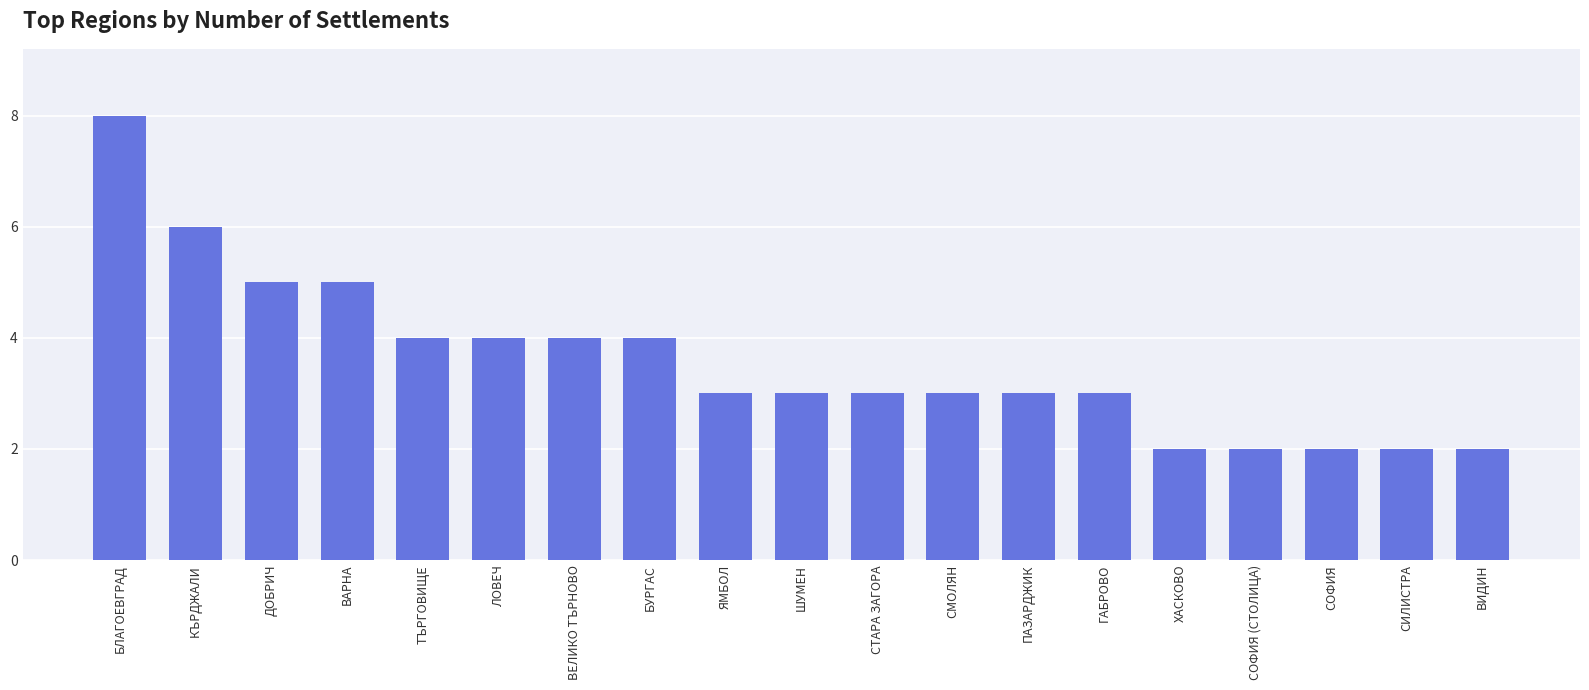

The value at ЯМБОЛ is 3. True or false?

True